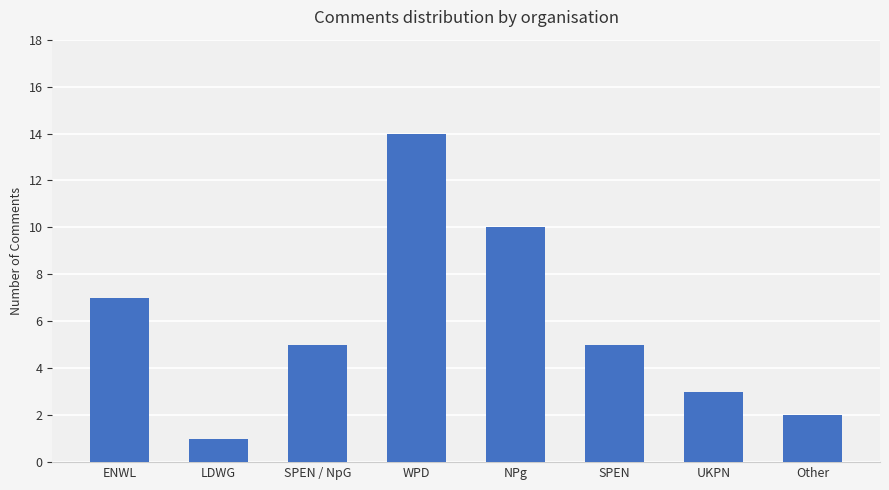

What is the label of the 8th bar from the left?

Other